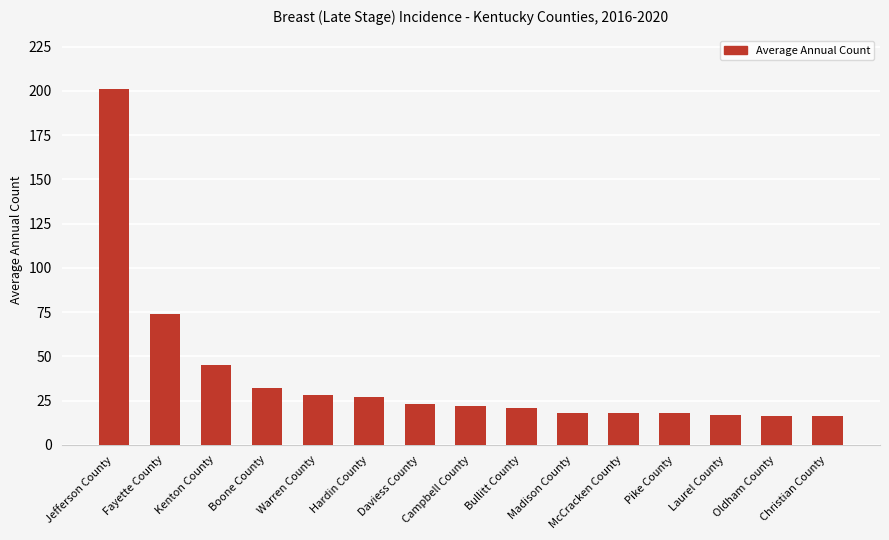

What is the average value?

38